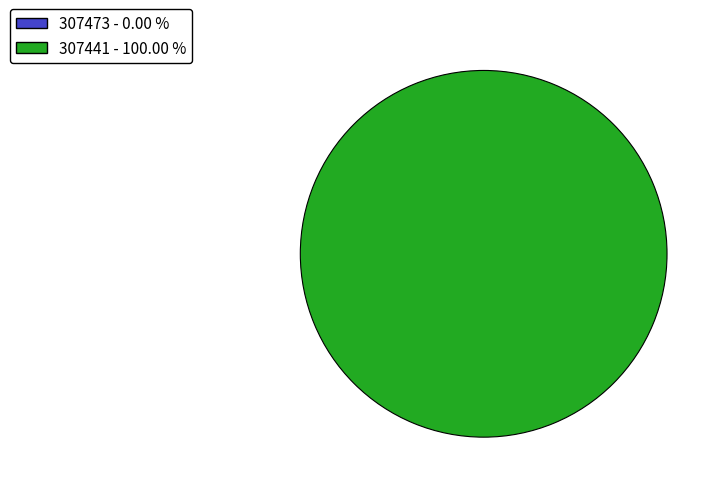

Which slice is the smallest?

307473